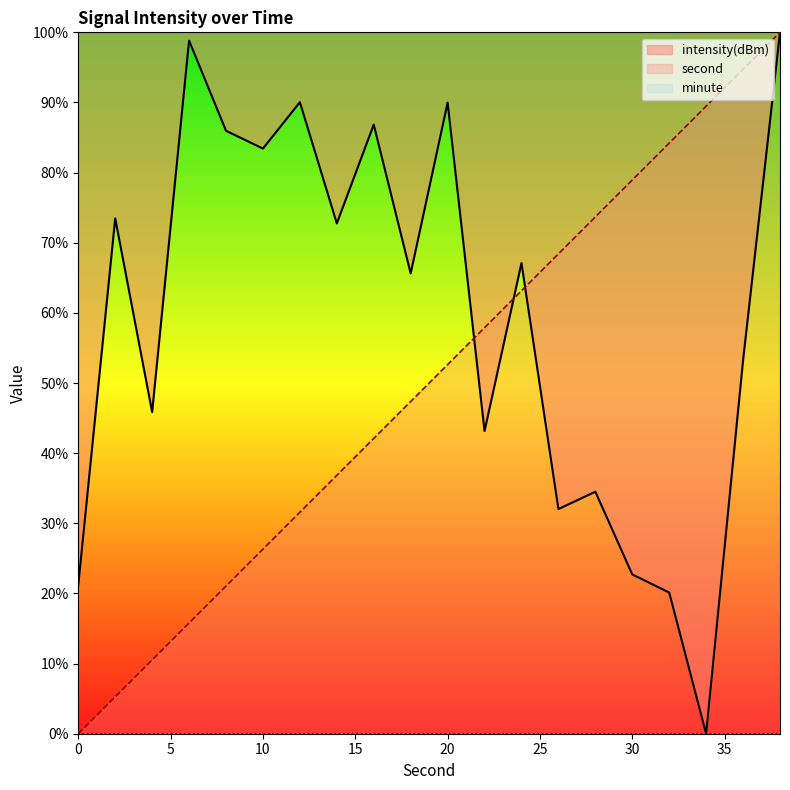

What is the difference between the intensity(dBm) values at 16 and 2?

13.4